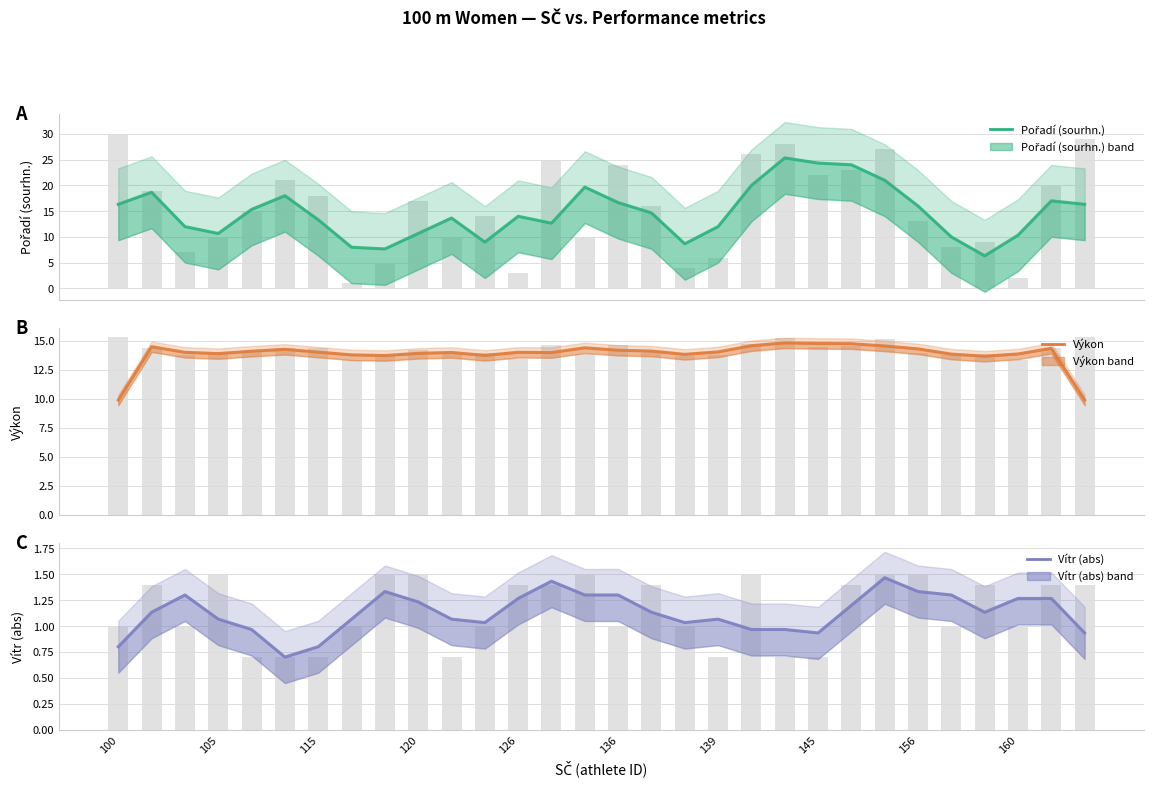

Are the bars grouped side by side (vs. stacked)?

Yes